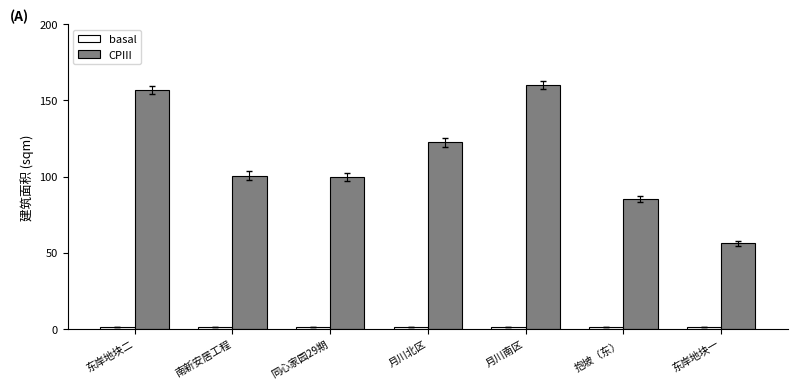

True or false: CPIII has a value of 56.1 at 东岸地块一.

True